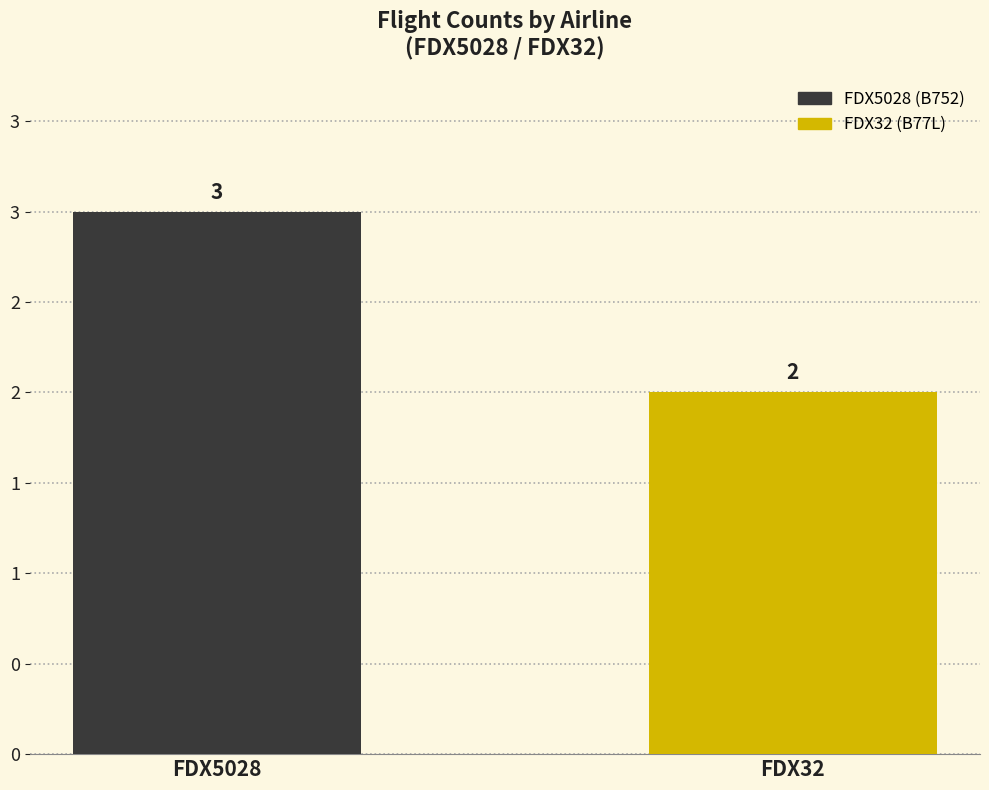

True or false: the data shows 2 at FDX5028.

False